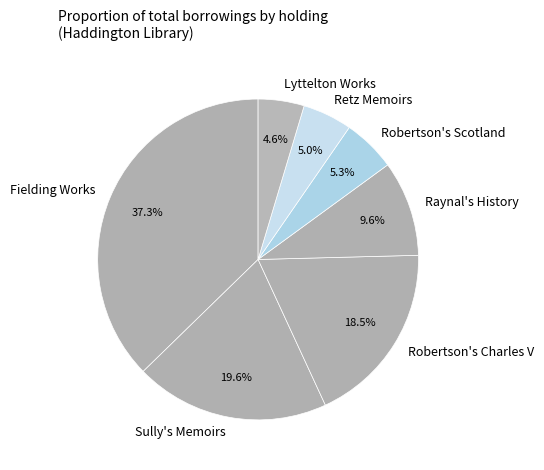

What portion of the pie excludes Robertson's Charles V?

81.5%